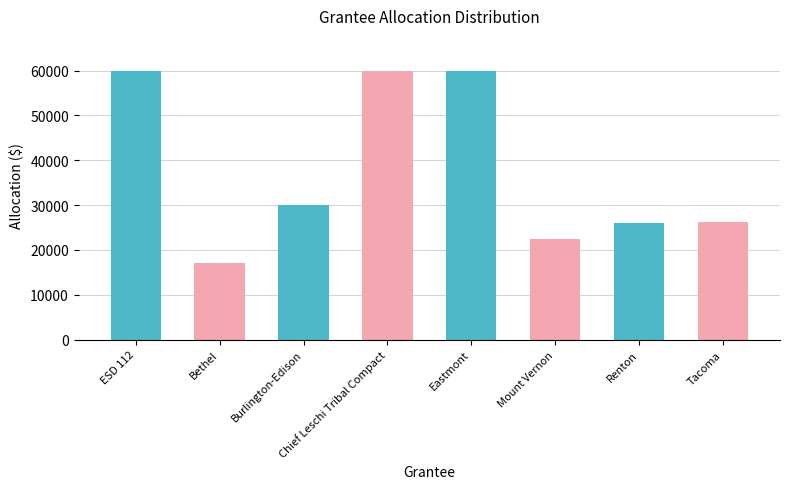

What is the sum of the values at Burlington-Edison and Renton?

56000